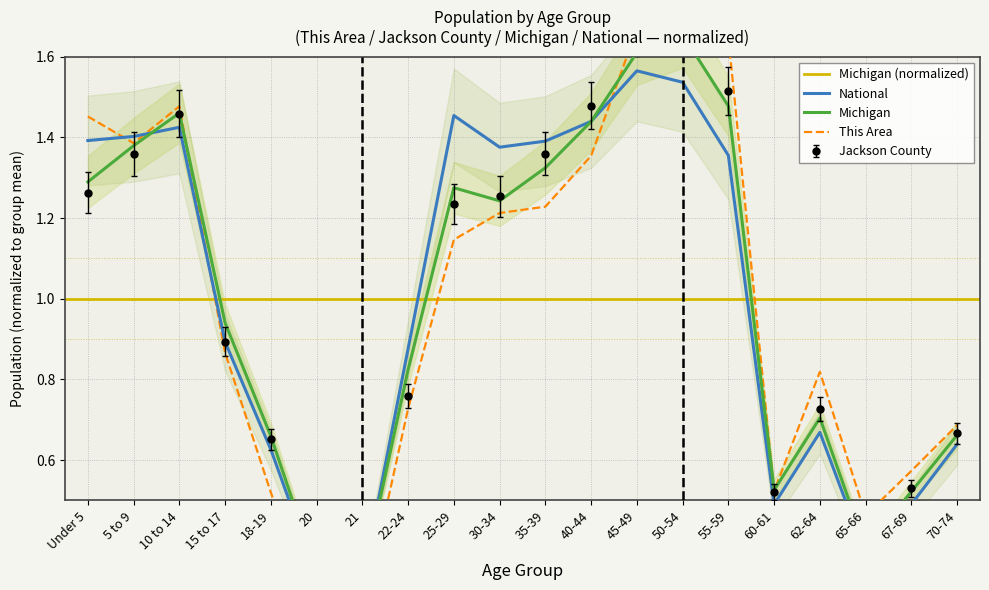

Which series has the largest range (max minus min)?

This Area